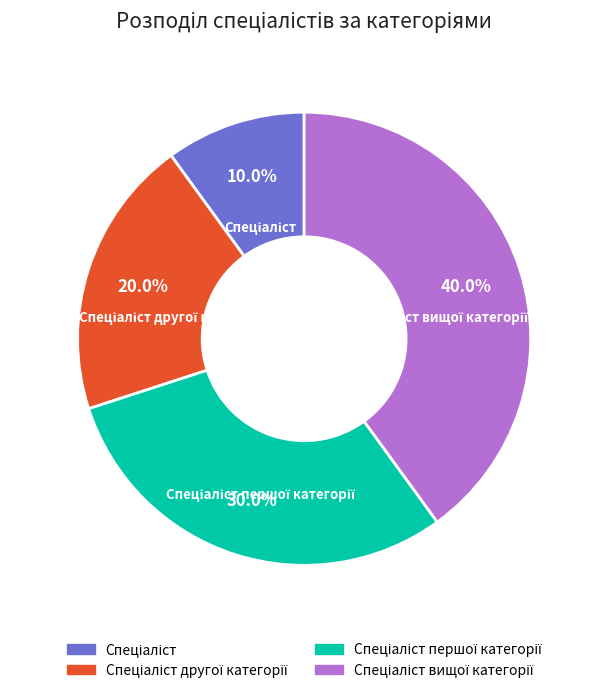

How many segments does this pie chart have?

4